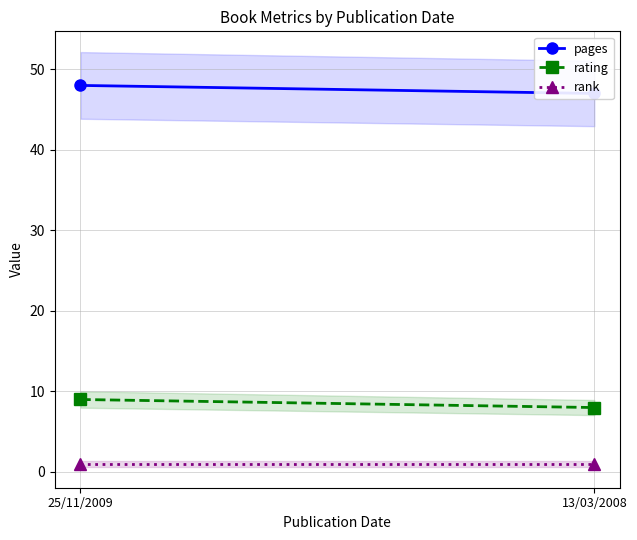

Reading left to right, what are all the values shown in this chart?

pages: 25/11/2009=48	13/03/2008=47
rating: 25/11/2009=9	13/03/2008=8
rank: 25/11/2009=1	13/03/2008=1